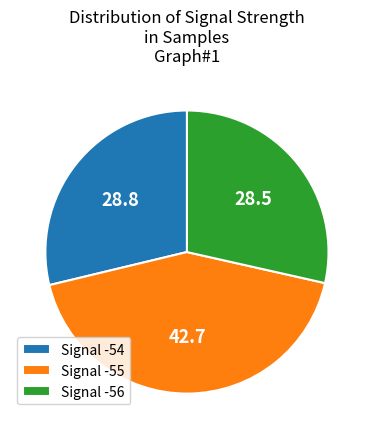

The Signal -54 slice represents 16% of the pie. True or false?

False